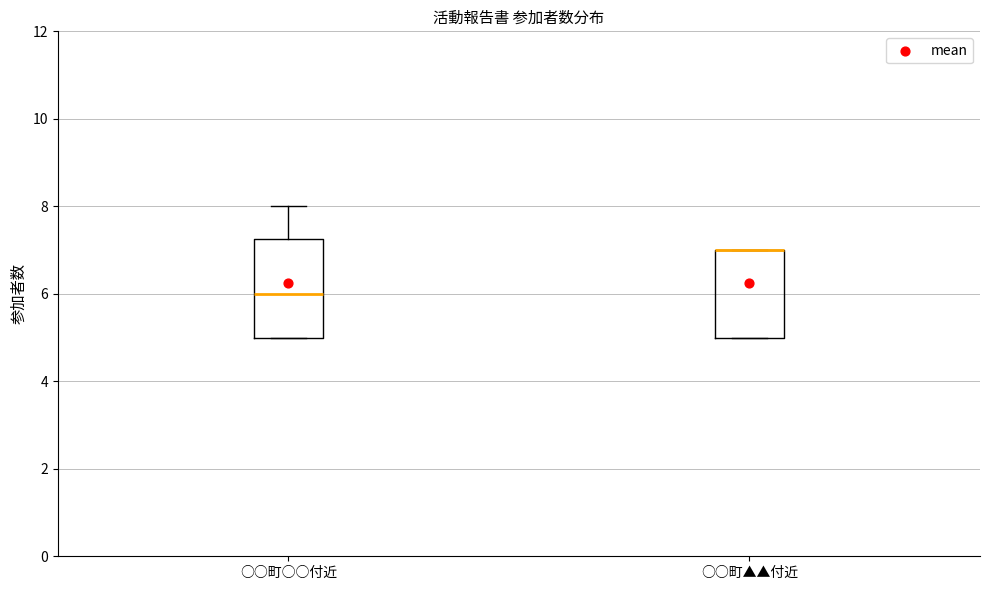

Where is the lower edge of the box for ○○町▲▲付近 on the y-axis? The values are not printed on the chart, so give them approximately, as read against the axis.

5.0